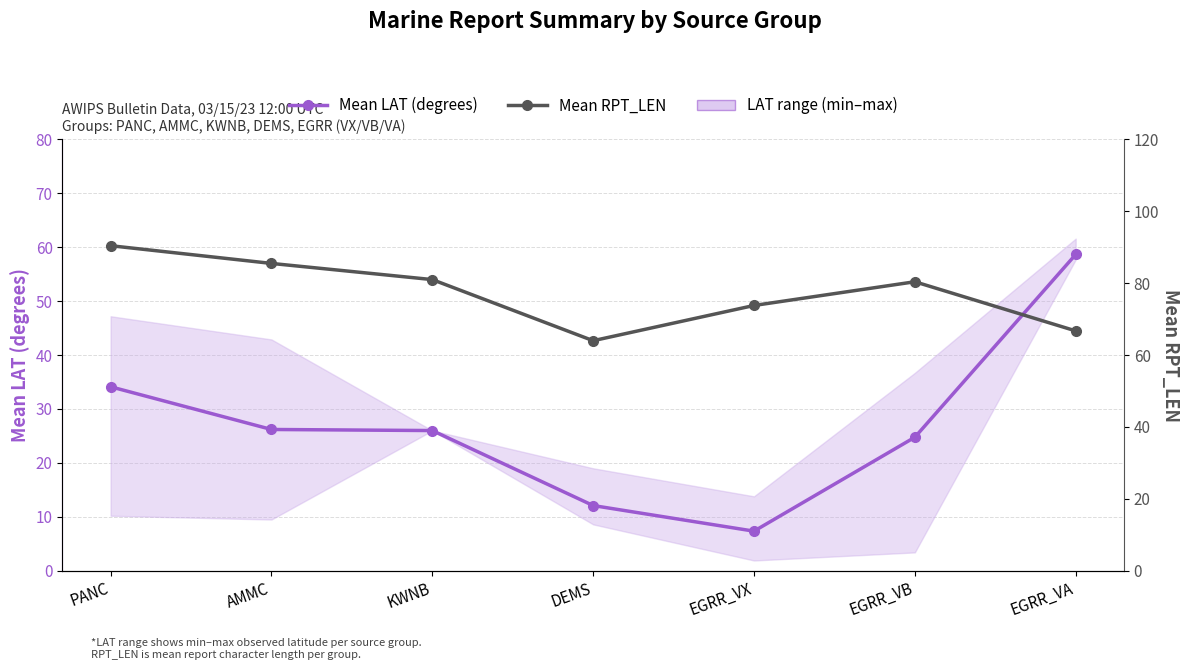

Where is Mean RPT_LEN nearest to the value 77?

EGRR_VX